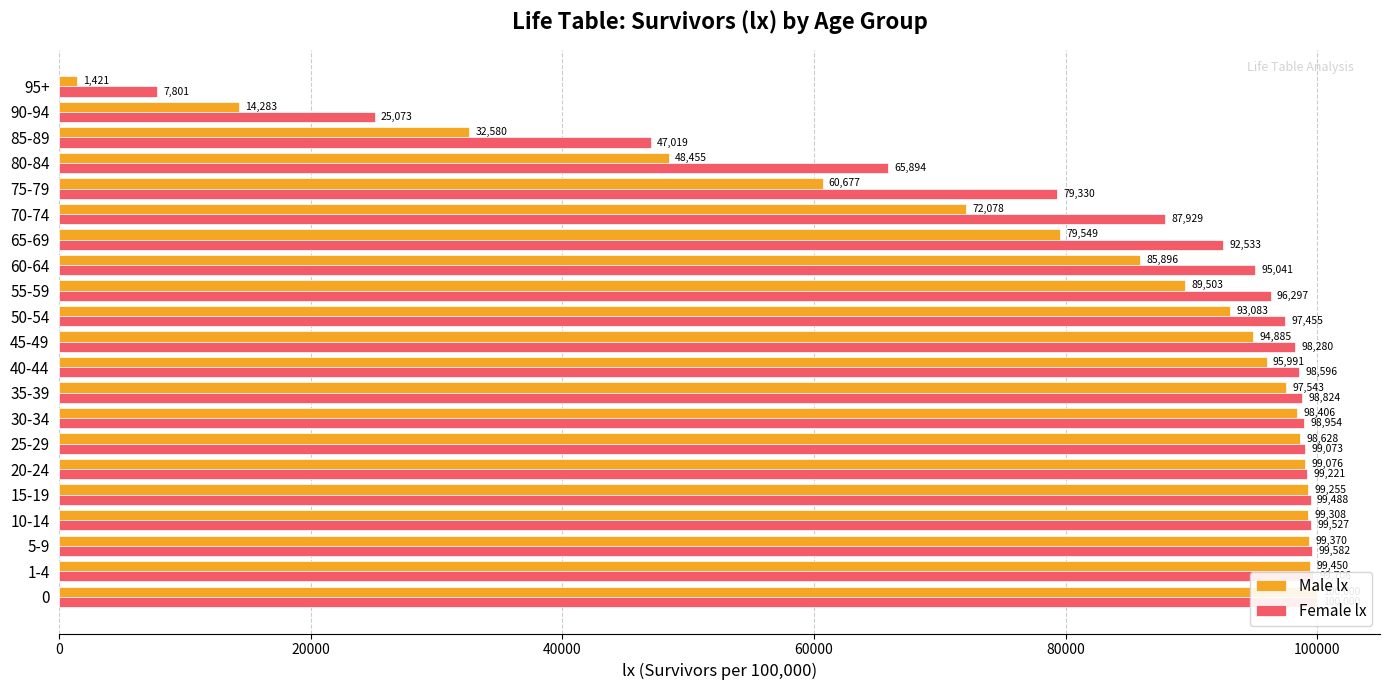

What is the sum of the Male lx values at 65-69 and 40-44?

175540